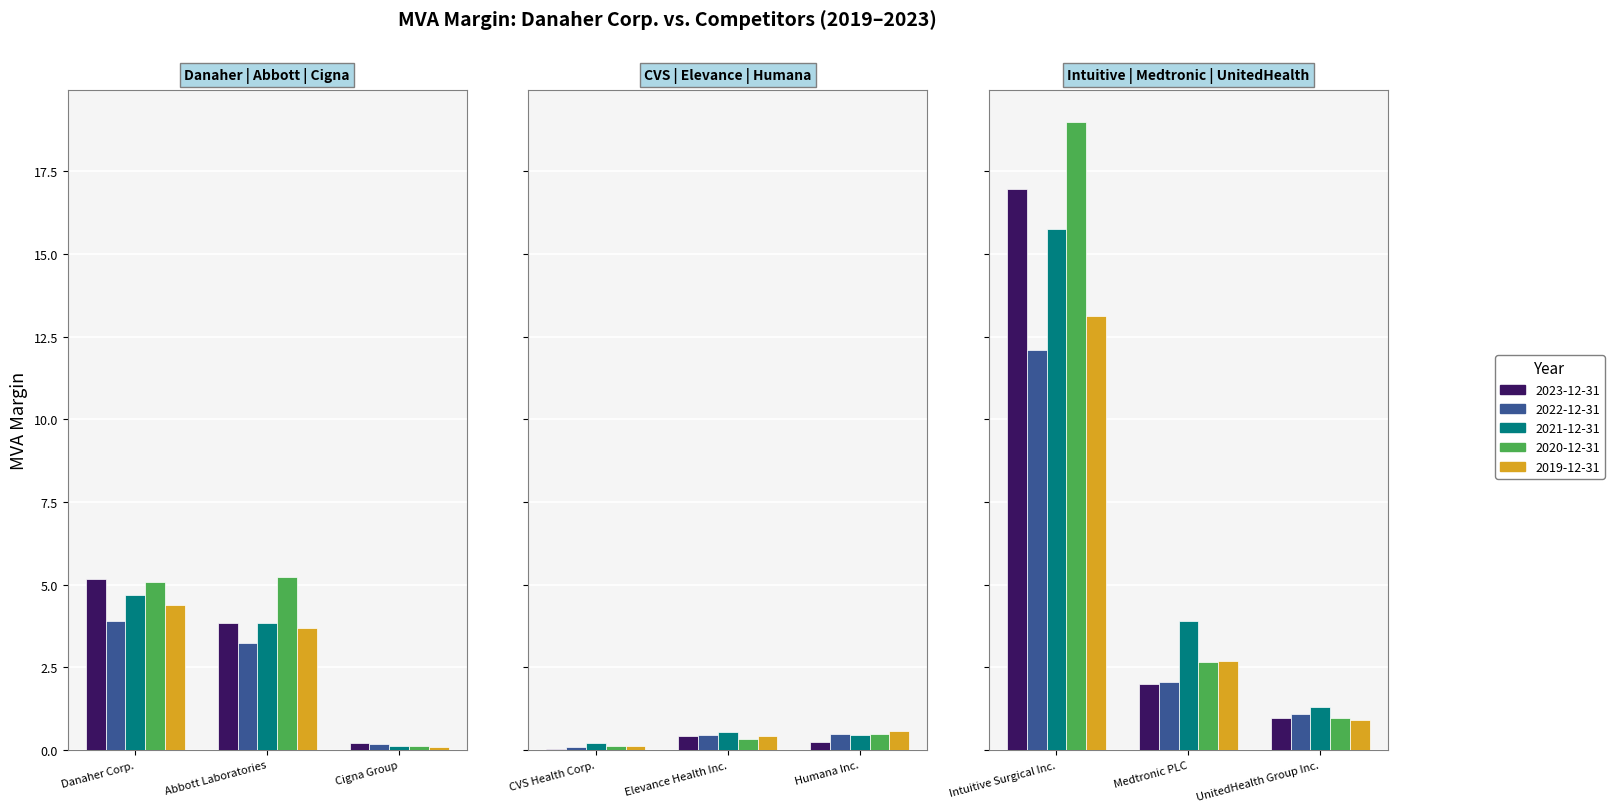

At which category is the sum across all series the highest?

Intuitive Surgical Inc.